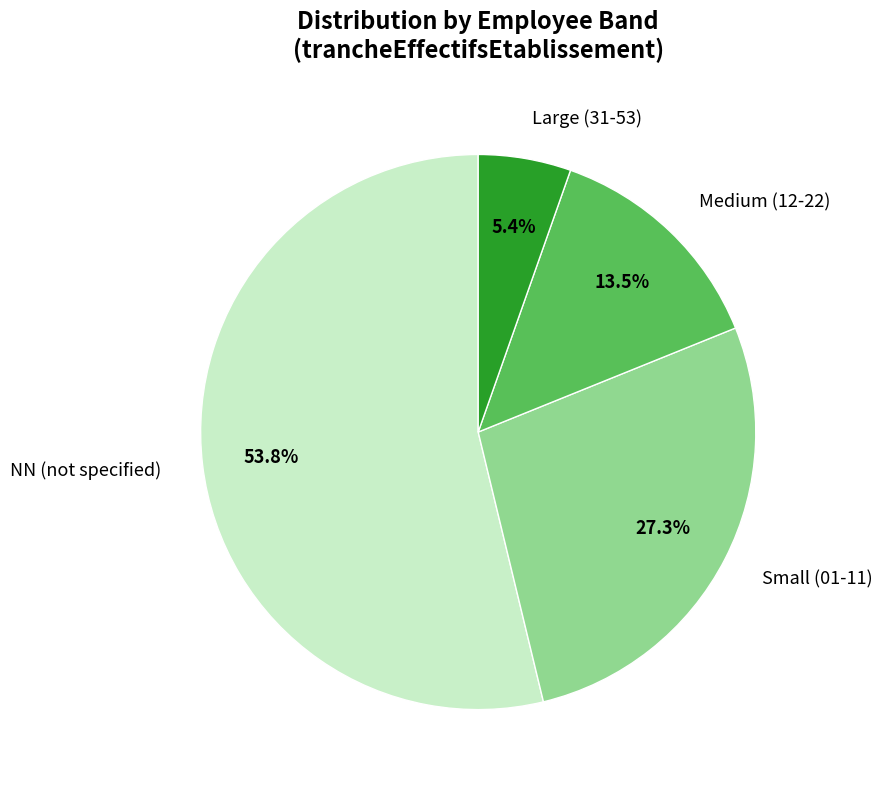

Is the sum of Medium (12-22) and Small (01-11) greater than half?

No